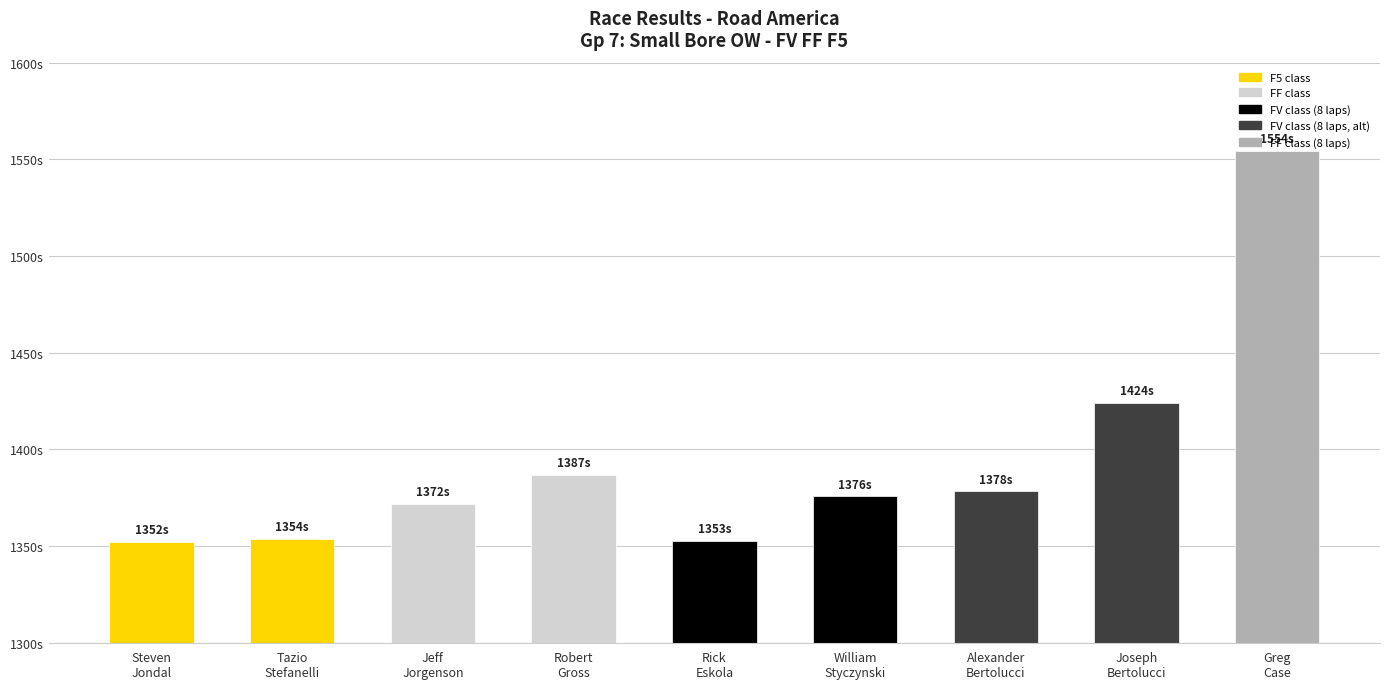

Are the bars horizontal?

No